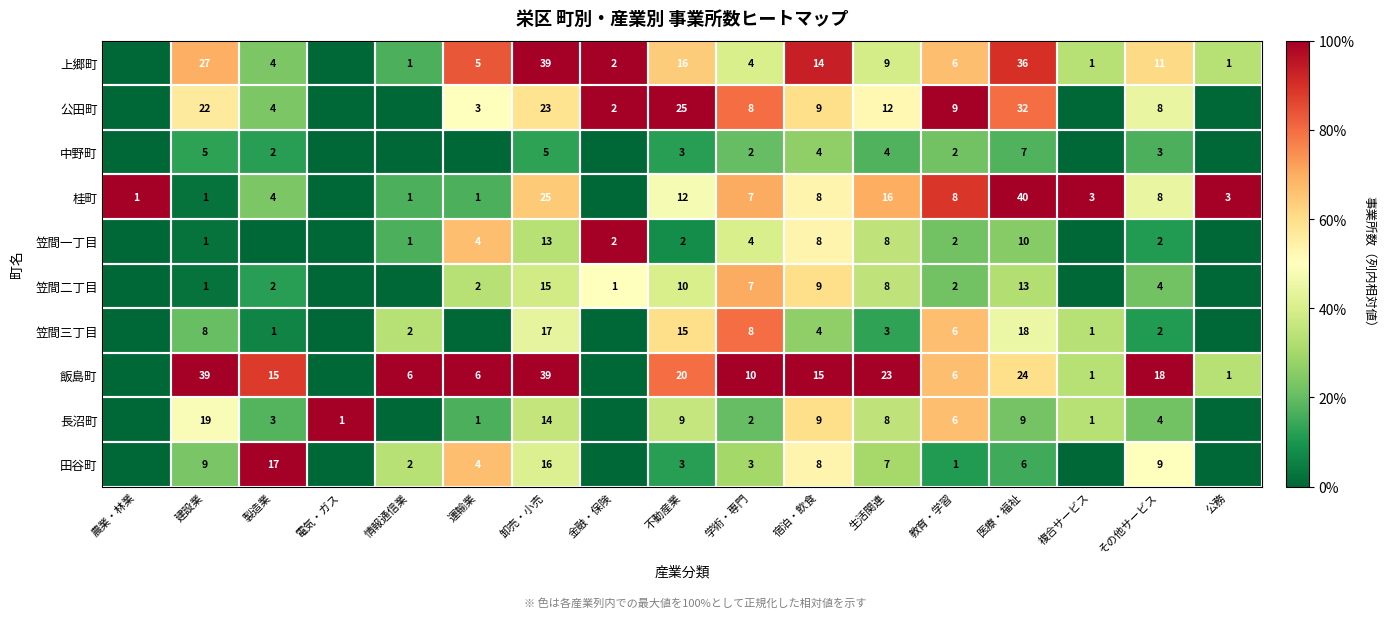

Which label corresponds to the smallest value in the chart?

農業・林業